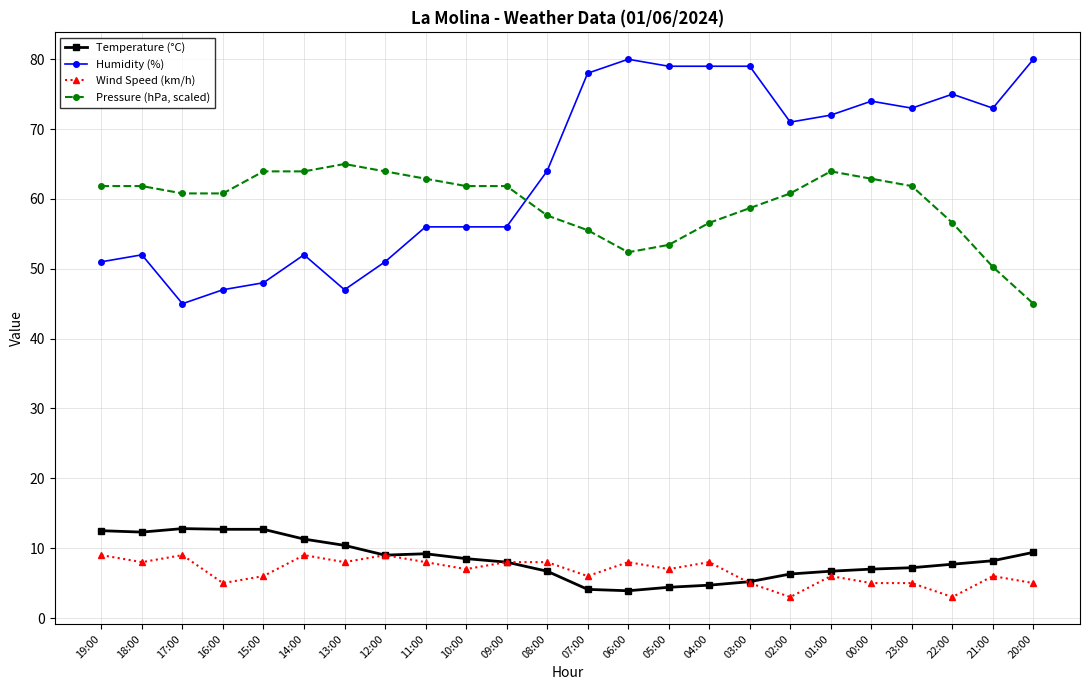

True or false: Pressure (hPa, scaled) and Wind Speed (km/h) cross at least once.

False